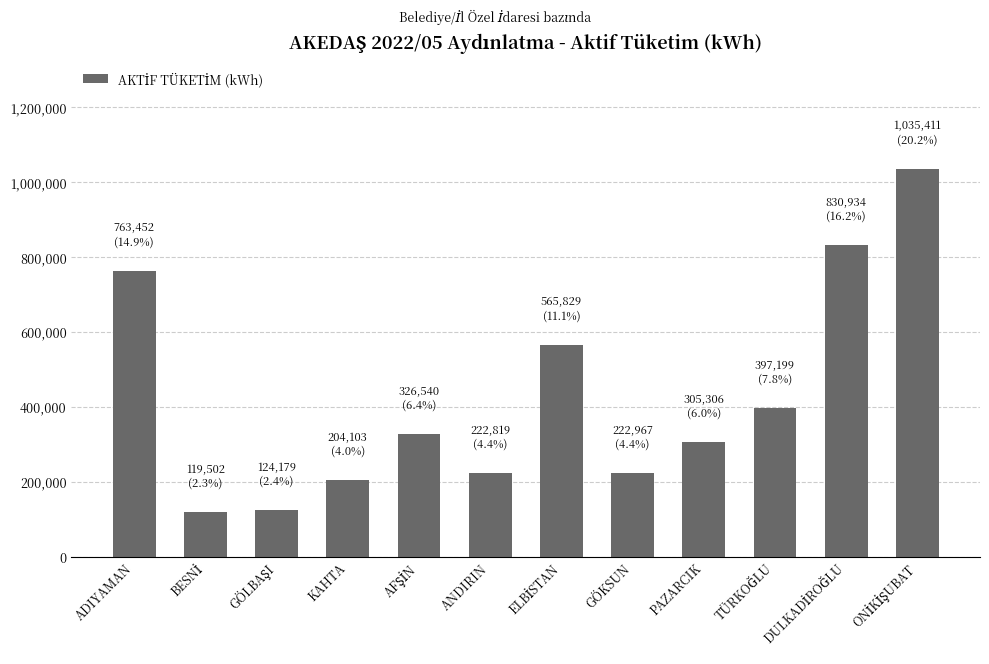

What is the greatest value displayed?

1035410.9